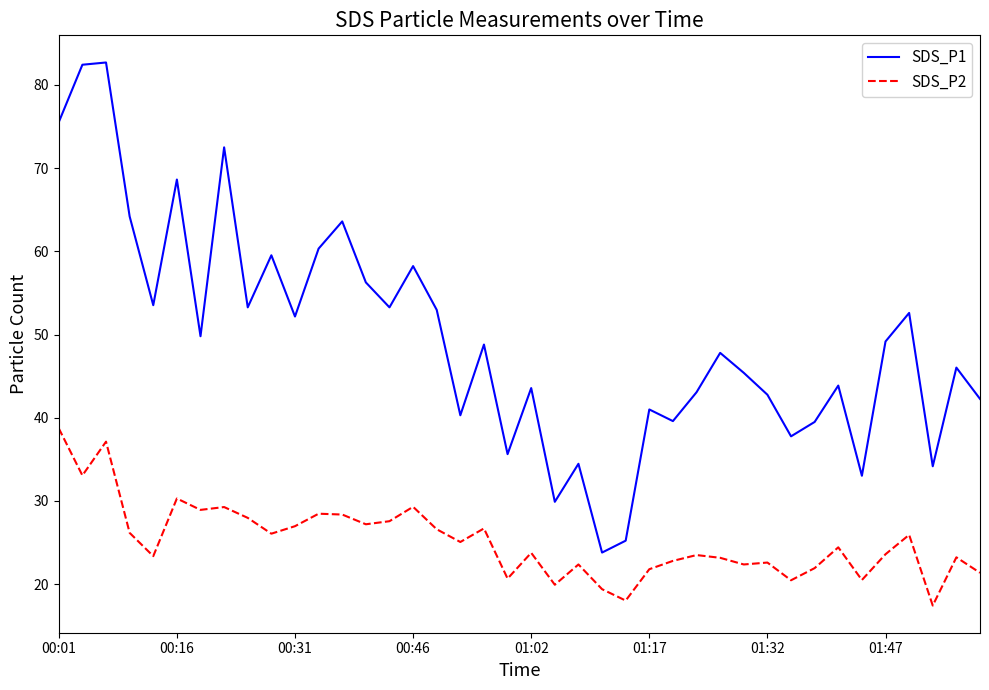

Rank the series by their maximum value, from highest to lowest.

SDS_P1, SDS_P2